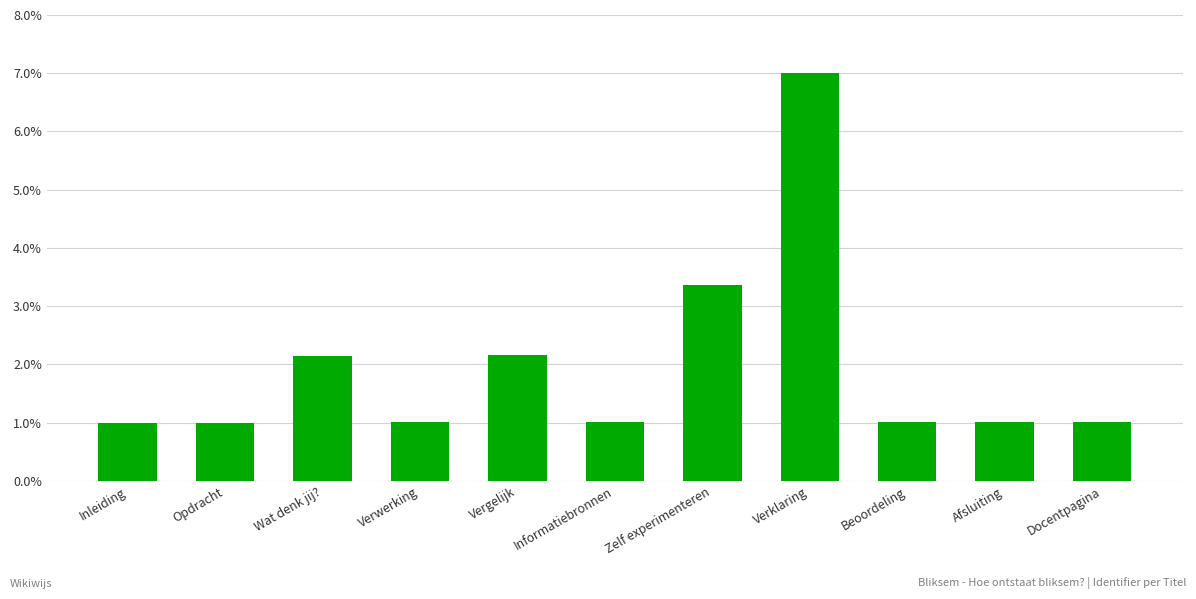

The value at Opdracht is 0.0. True or false?

False